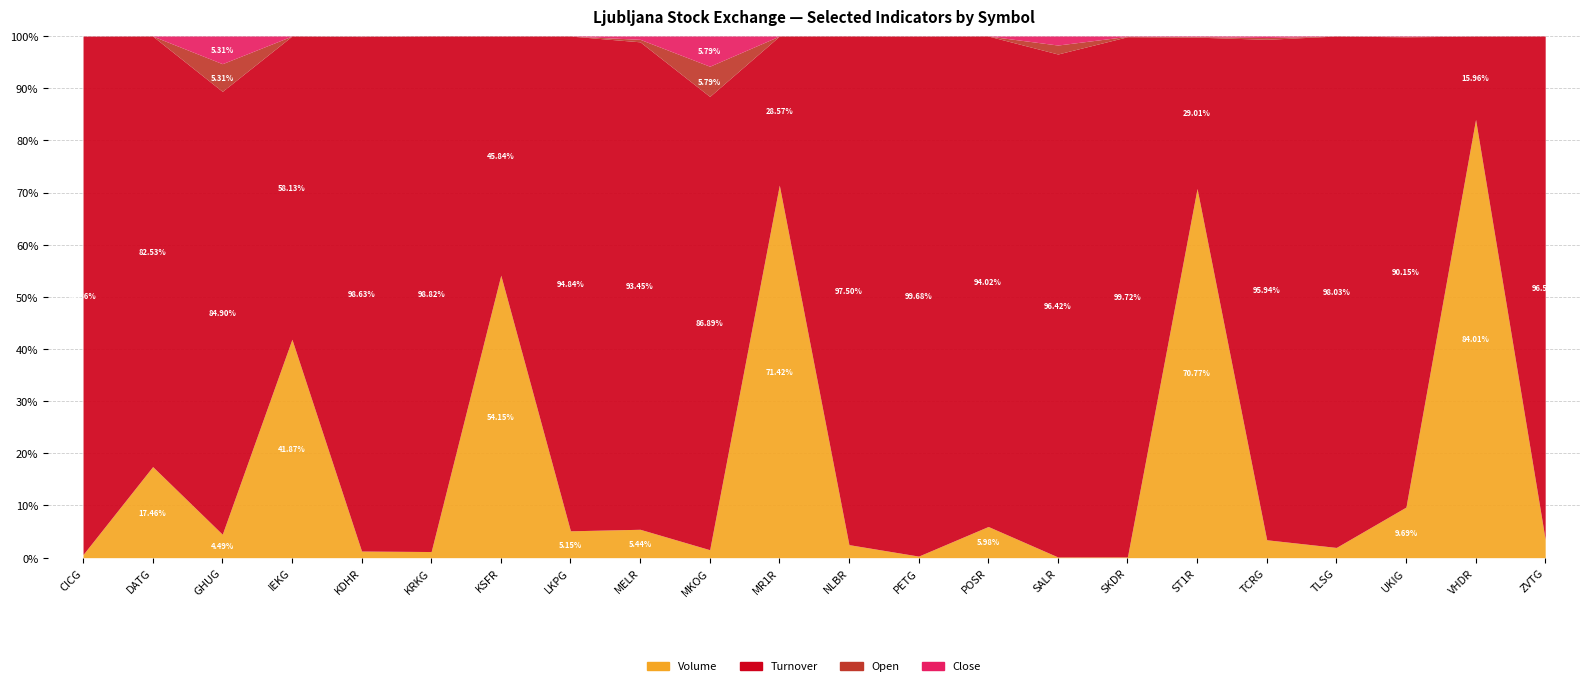

What is the label of the 15th point from the right?

LKPG